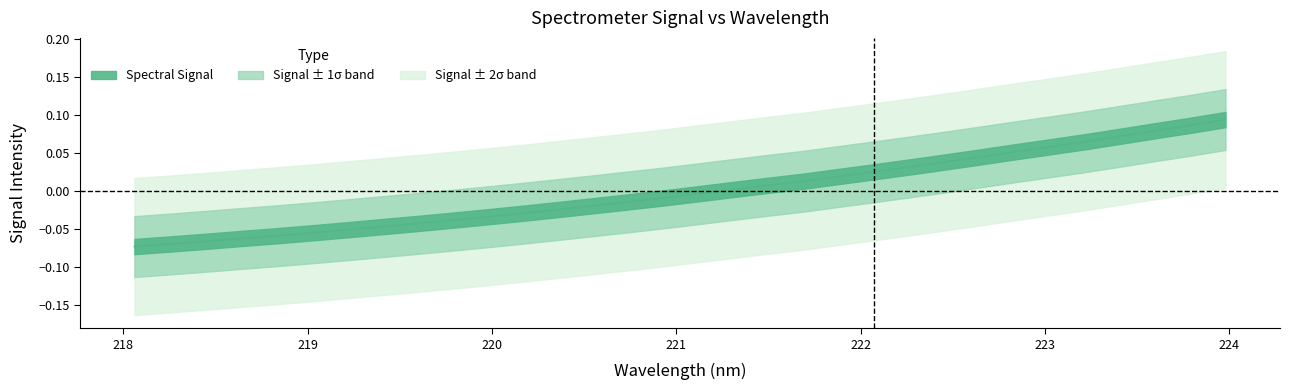

Is this an area chart (filled region under the line)?

No